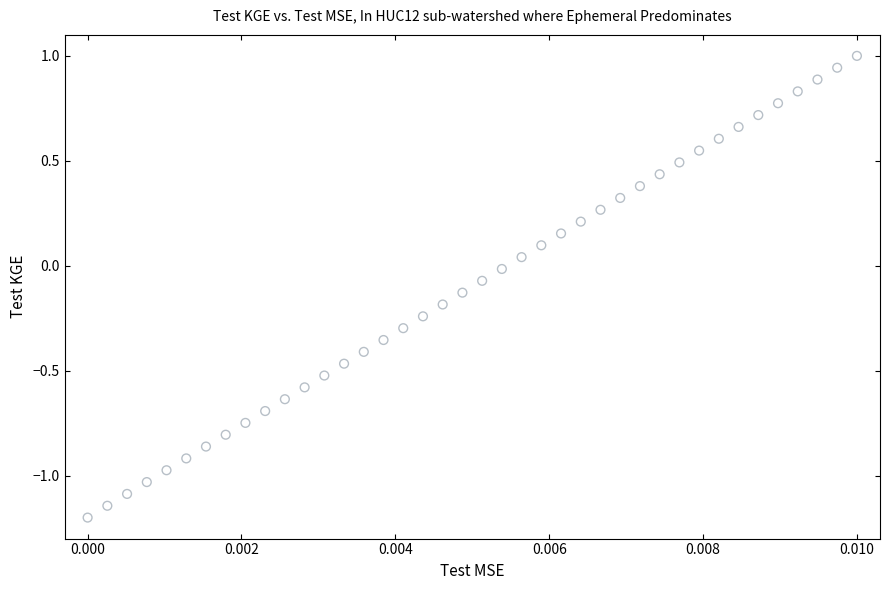

What is the range of Y values (max minus min)?

2.2